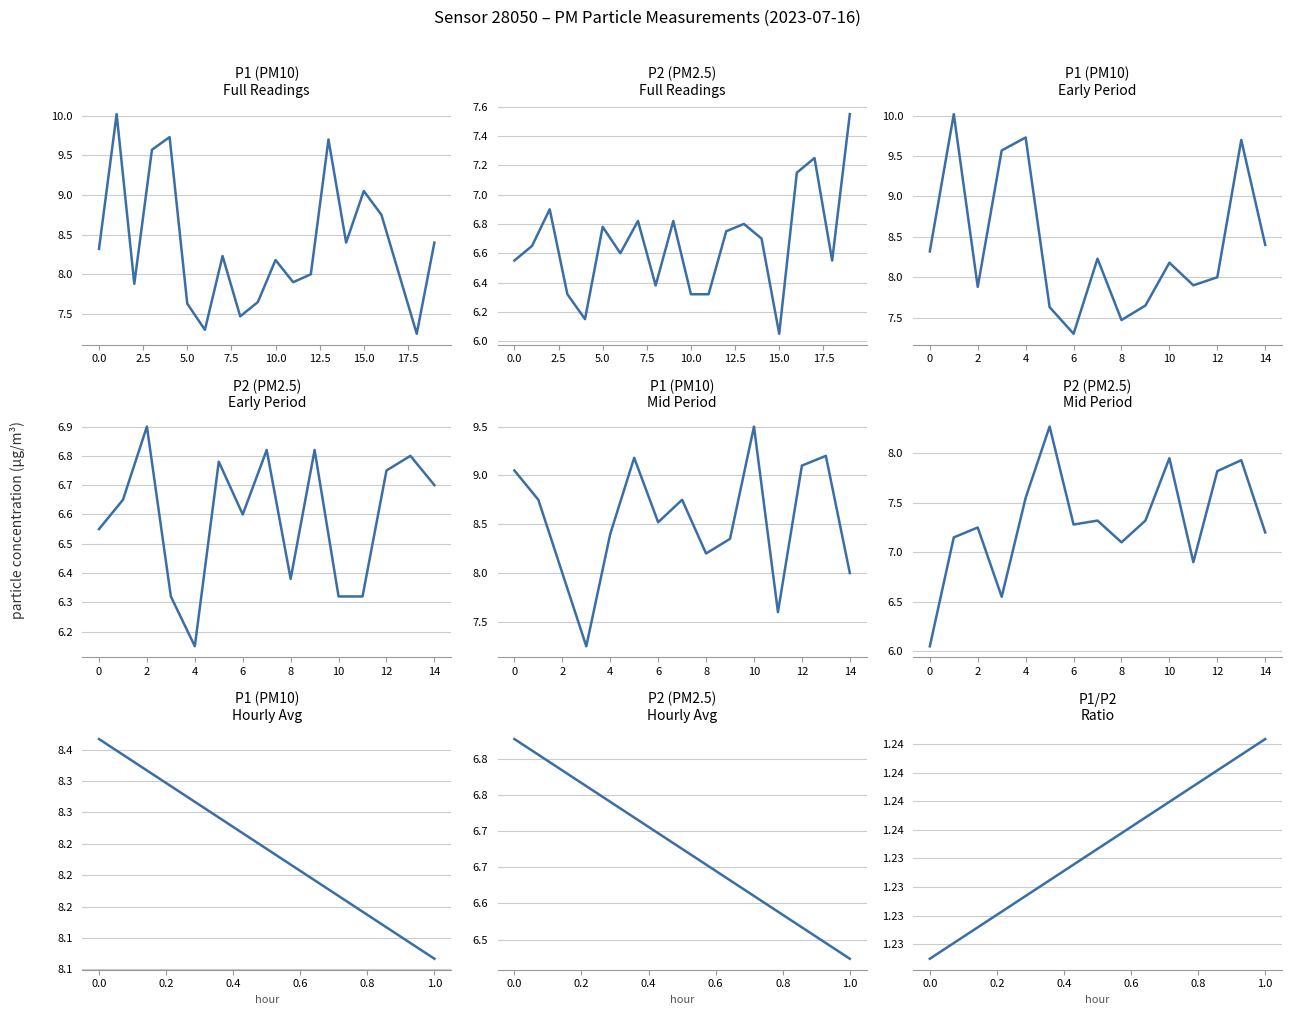

Where is P1 (PM10) nearest to the value 9?

15